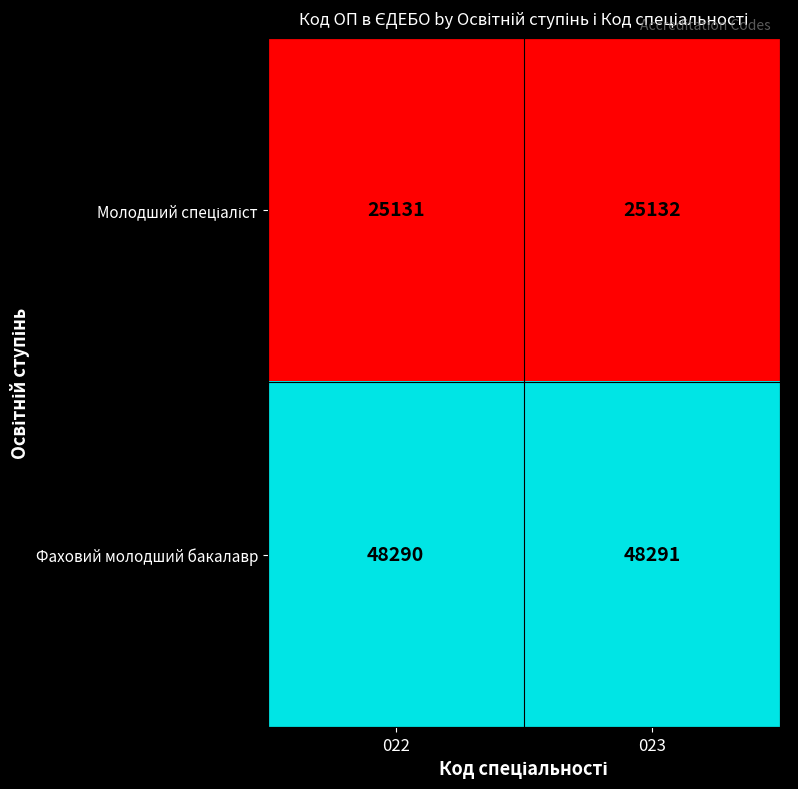

At which category is the sum across all series the highest?

023